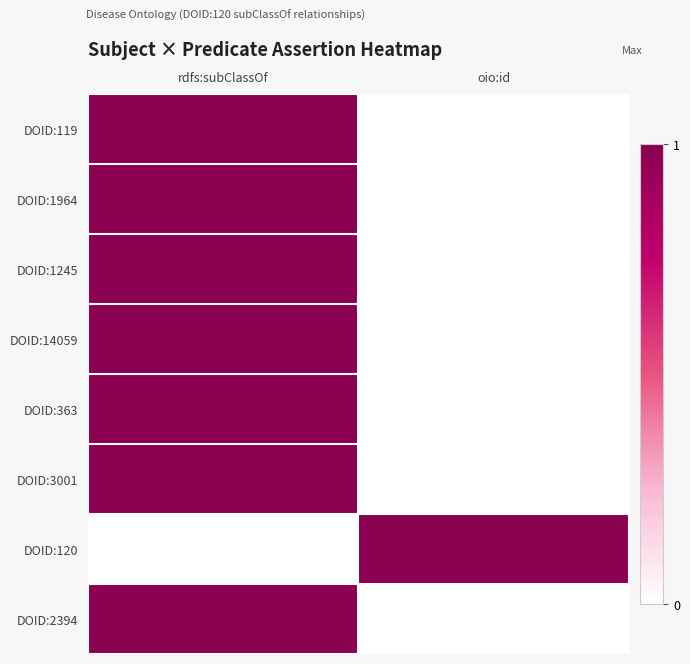

At which category is the sum across all series the highest?

rdfs:subClassOf